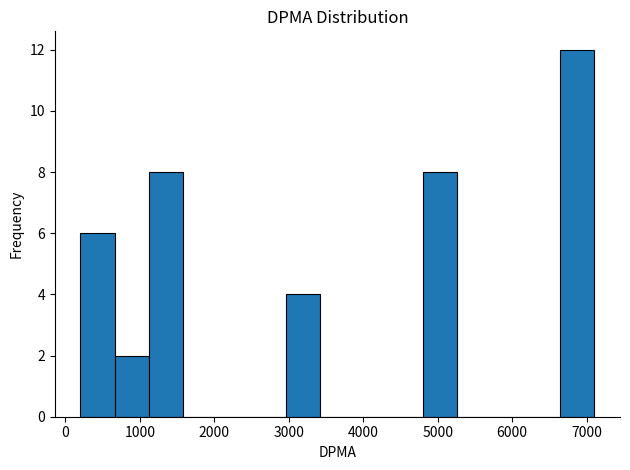

Over which range of the x-axis is the bar tallest?

6600 to 7100